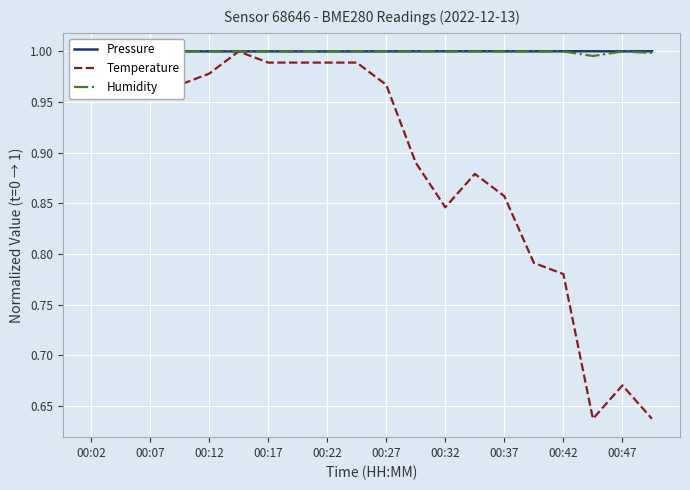

The Temperature series shows 1.0 at 00:02. True or false?

True